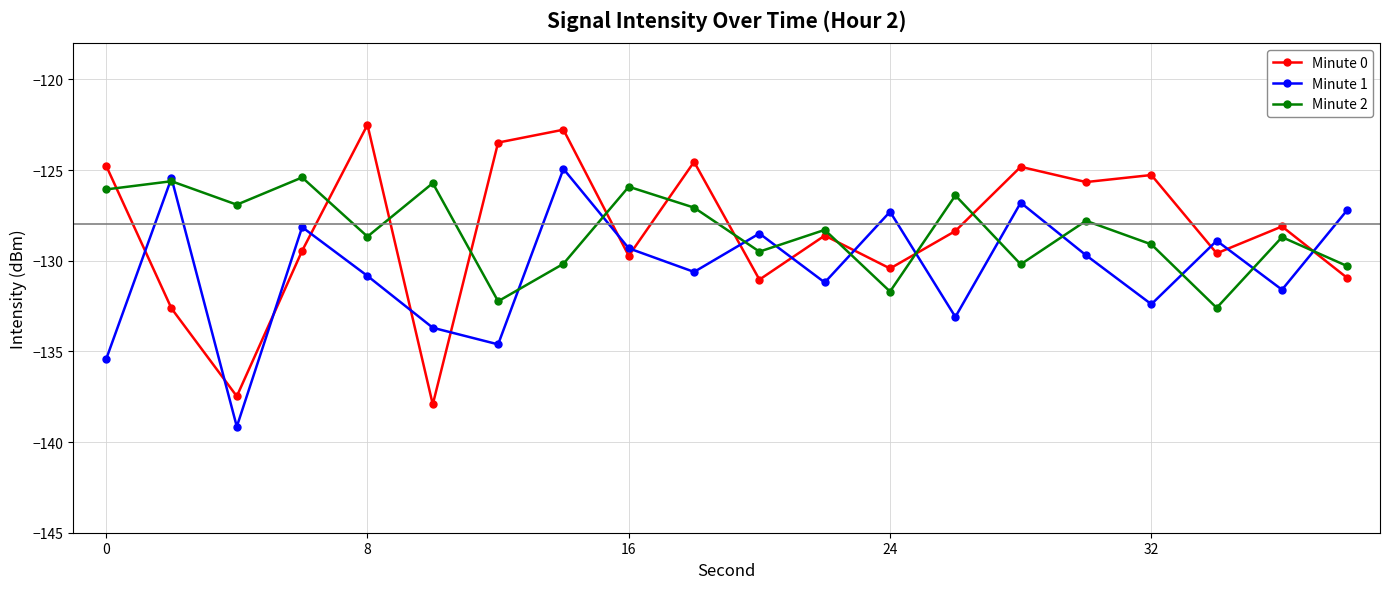

Which series ends up on top after the final intersection of Minute 2 and Minute 0?

Minute 2